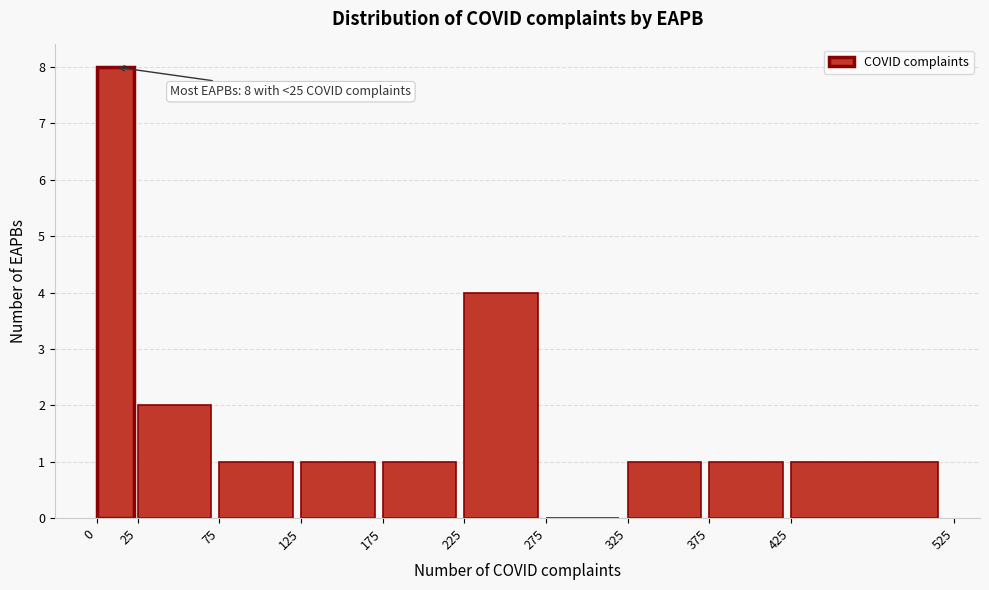

Over which range of the x-axis is the bar tallest?

0 to 25